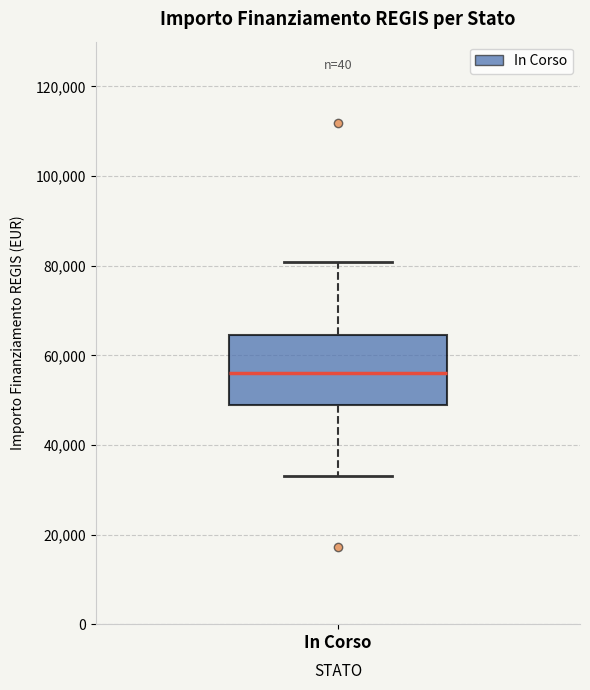

Where does the lower whisker of the box for In Corso end on the y-axis? The values are not printed on the chart, so give them approximately, as read against the axis.

32000